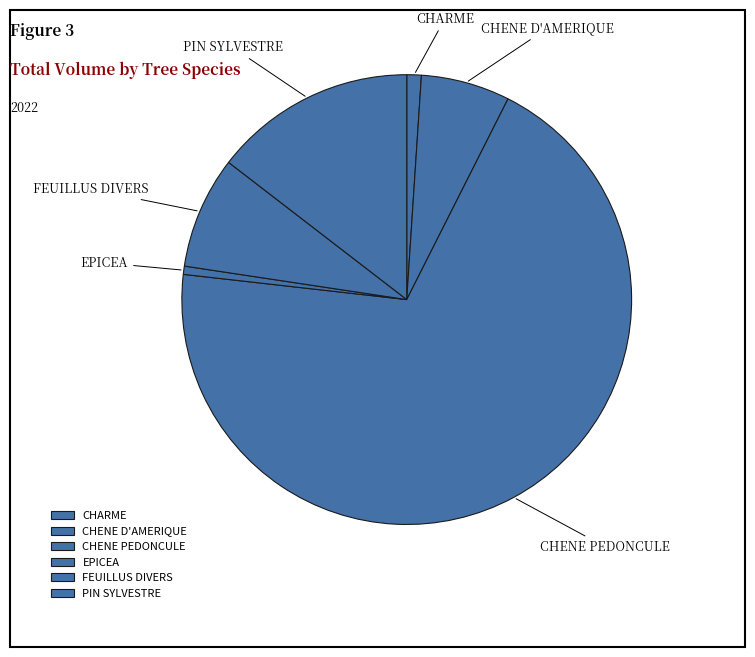

How many segments does this pie chart have?

6